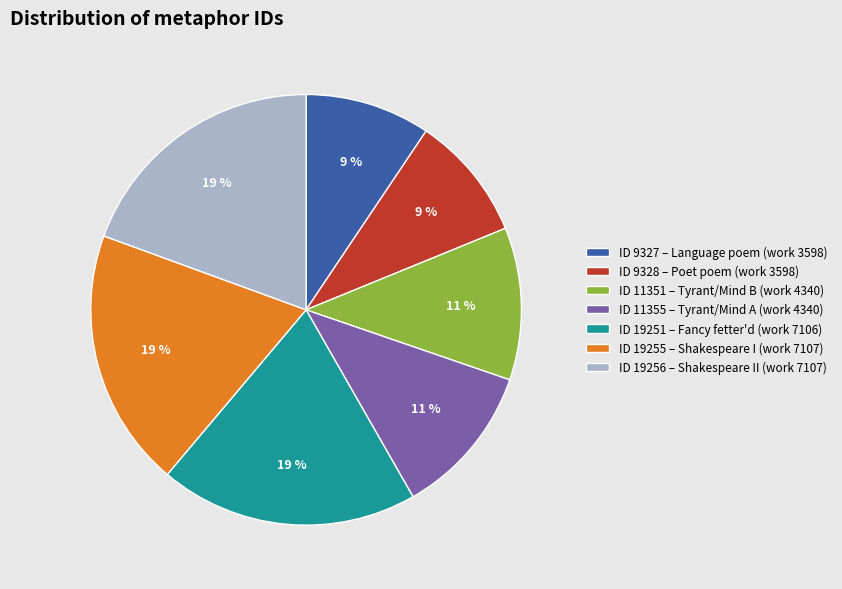

Does any single category account for the majority?

No